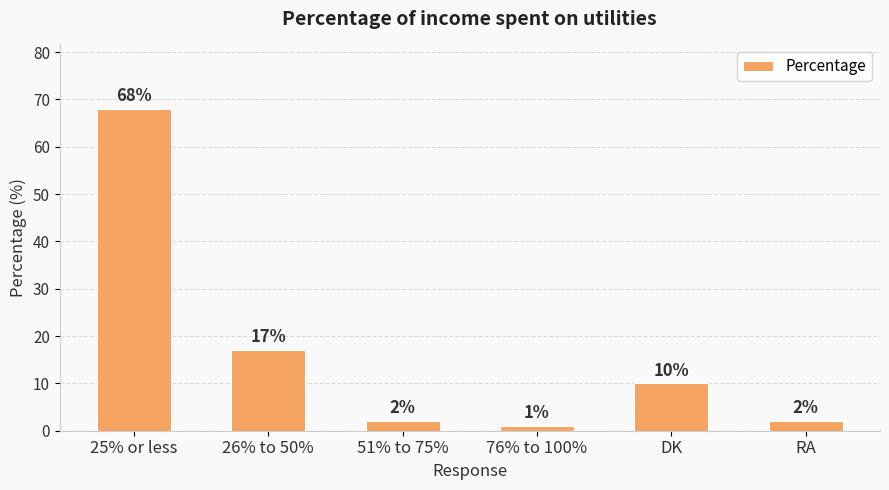

What is the smallest value displayed?

1